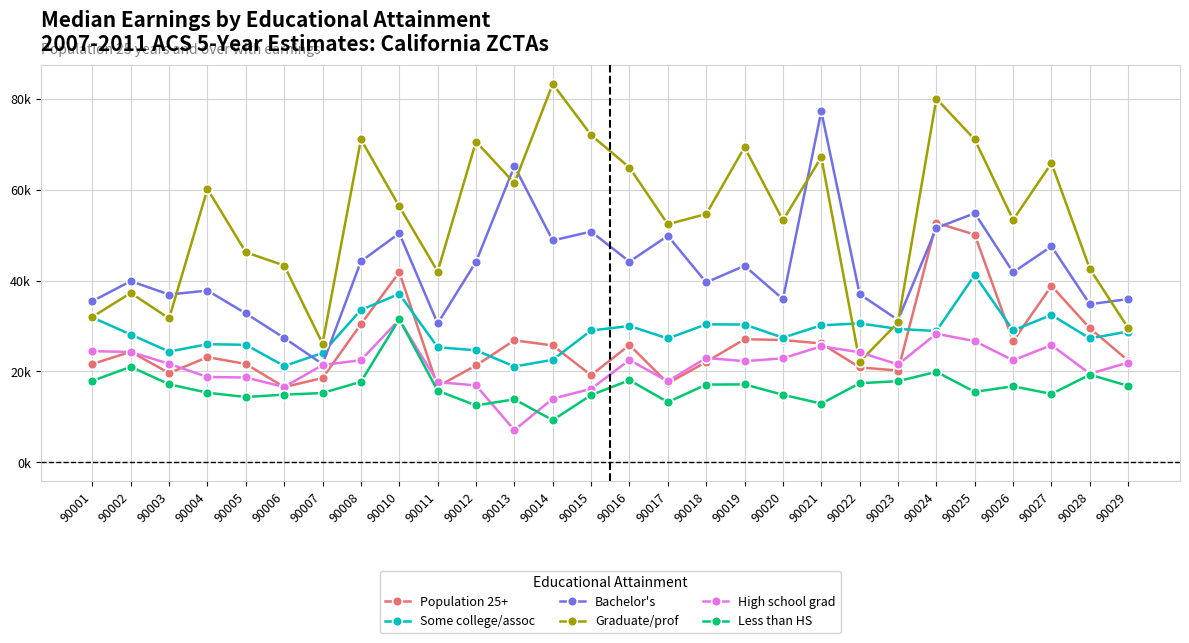

True or false: Population 25+ has a value of 16.6 at 90006.

True